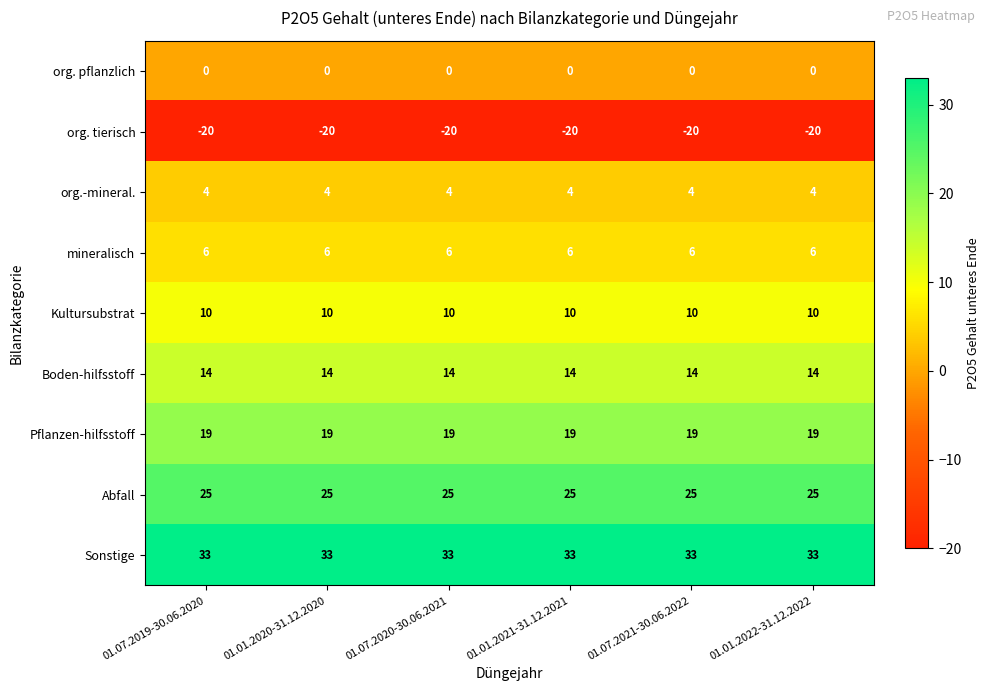

What is the spread (max minus min) of values at 01.01.2020-31.12.2020?

53